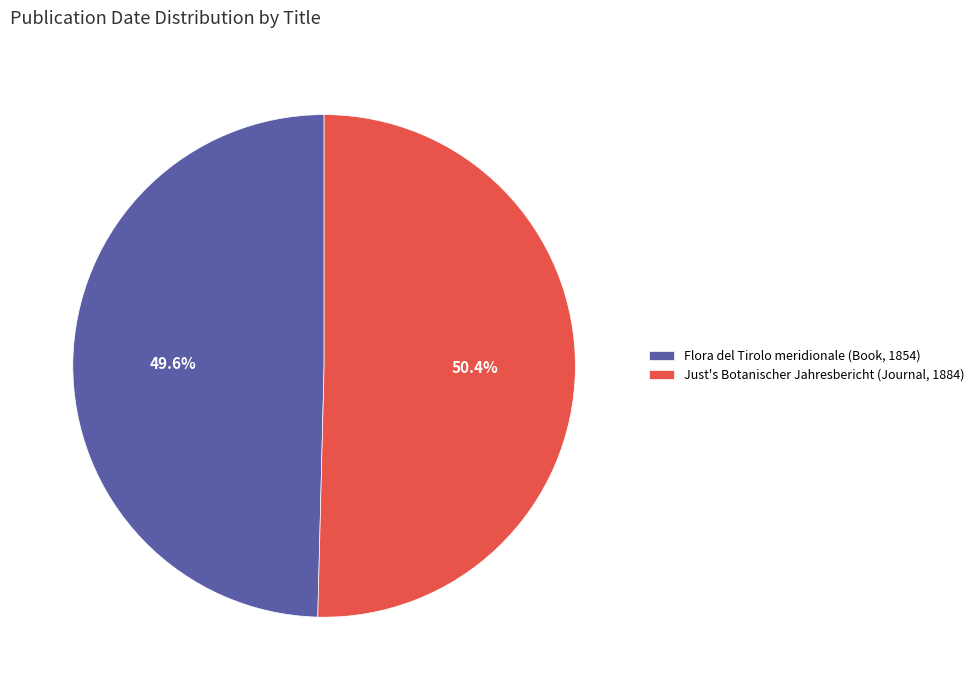

True or false: Just's Botanischer Jahresbericht (Journal, 1884) accounts for 58% of the total.

False